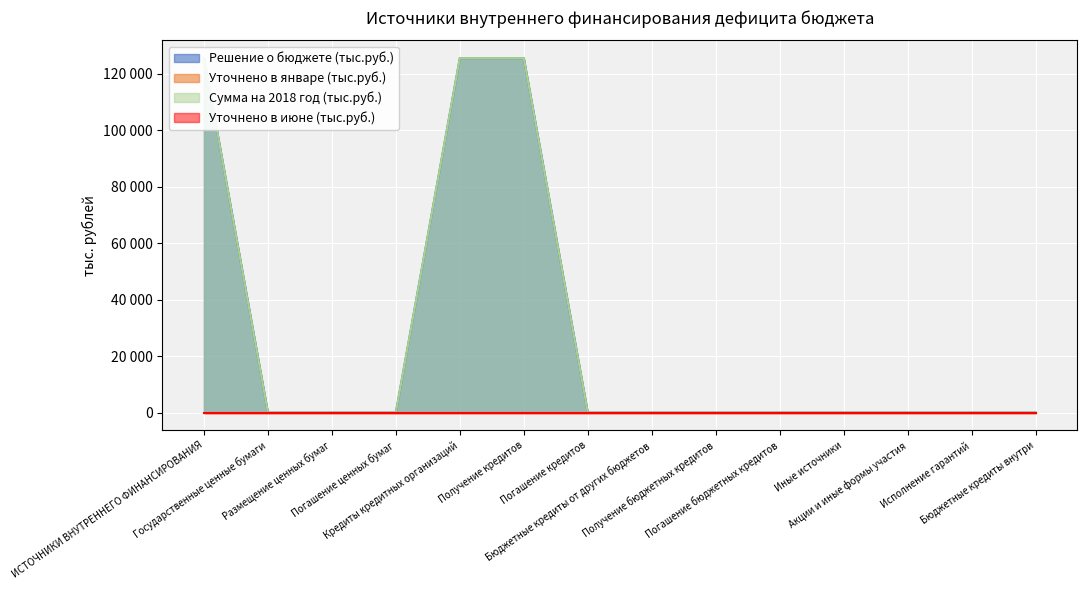

True or false: Решение о бюджете (тыс.руб.) has a value of 0 at Исполнение гарантий.

True